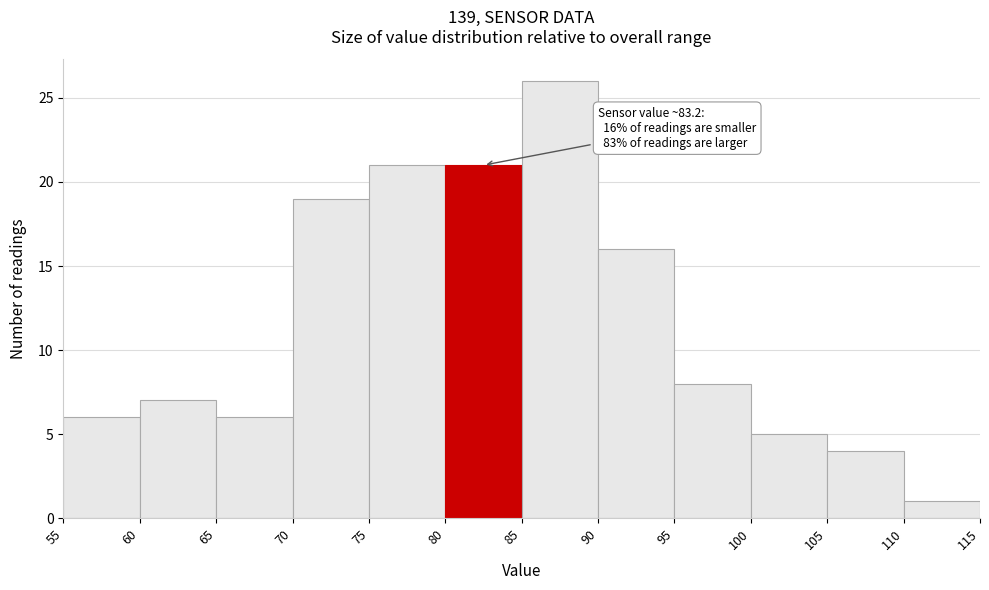

Which range on the x-axis has the tallest bar?

85 to 90